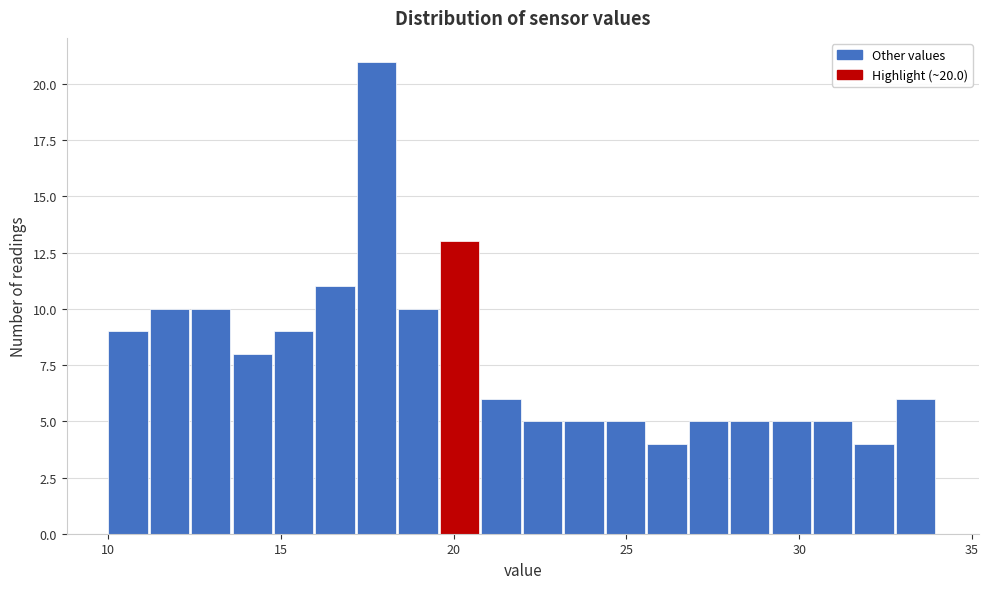

Read against the x-axis, roughly where is the centre of the tallest bar?

18.0